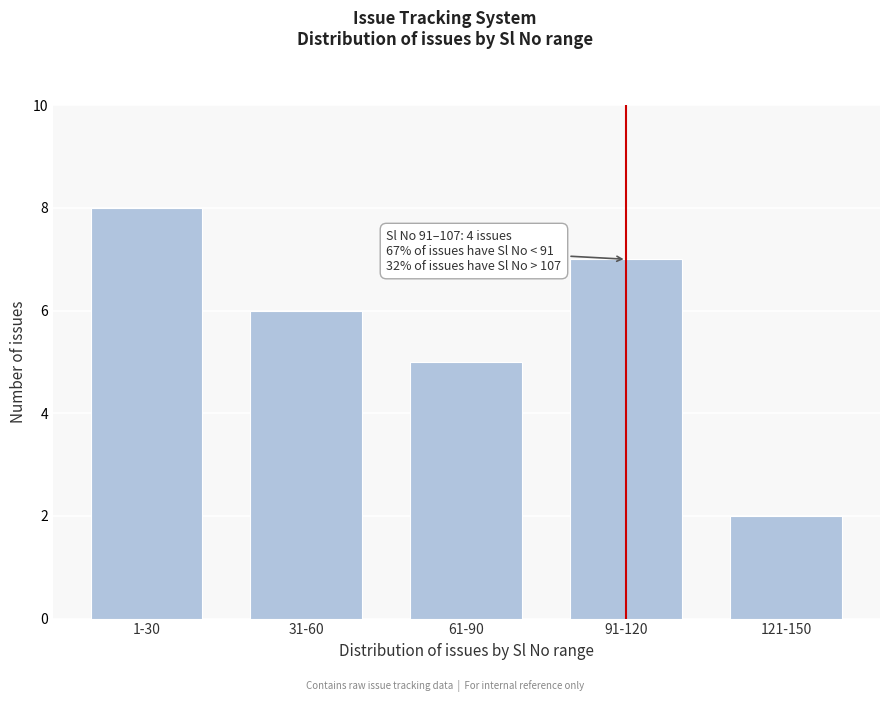

Reading right to left, what are all the values shown in this chart?

121-150=2	91-120=7	61-90=5	31-60=6	1-30=8